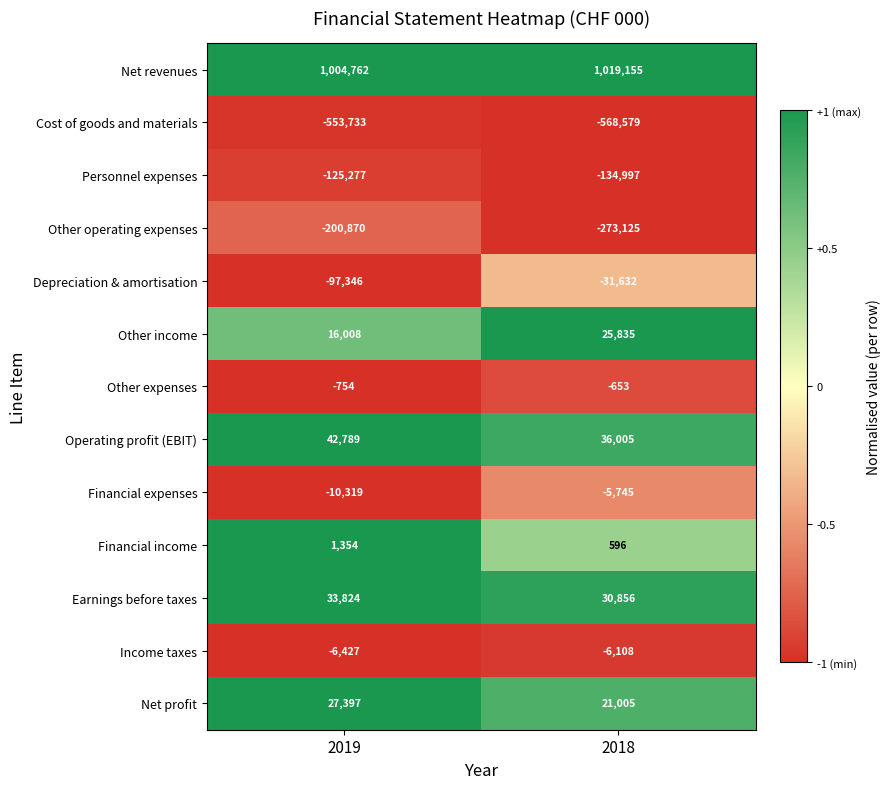

What is the greatest value displayed?

1019155